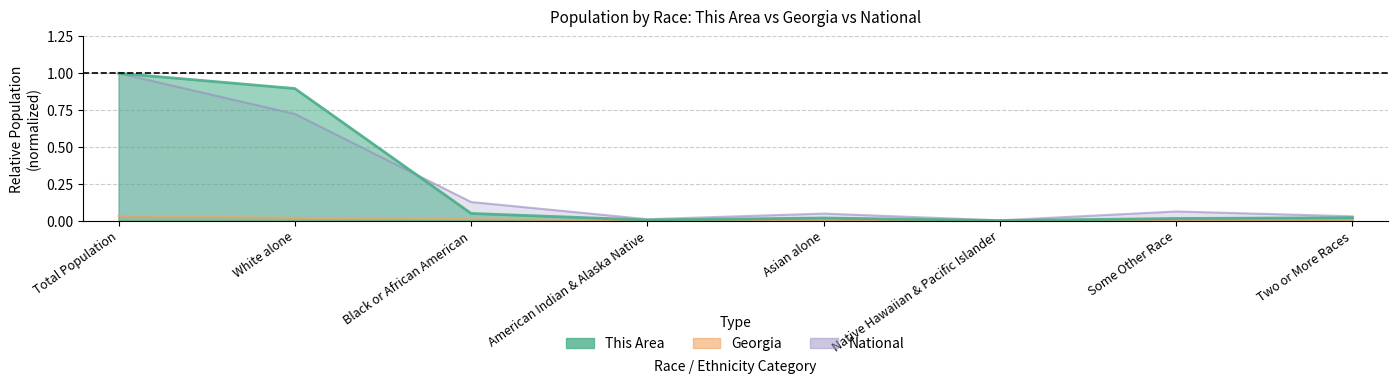

What is the difference between the maximum and second lowest values in the National series?

1.0